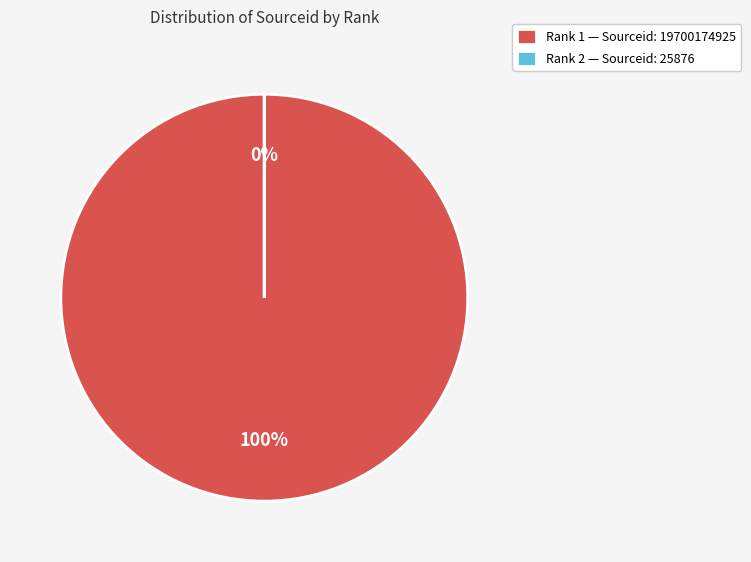

What percentage is the 1 slice, to the nearest percent?

100%